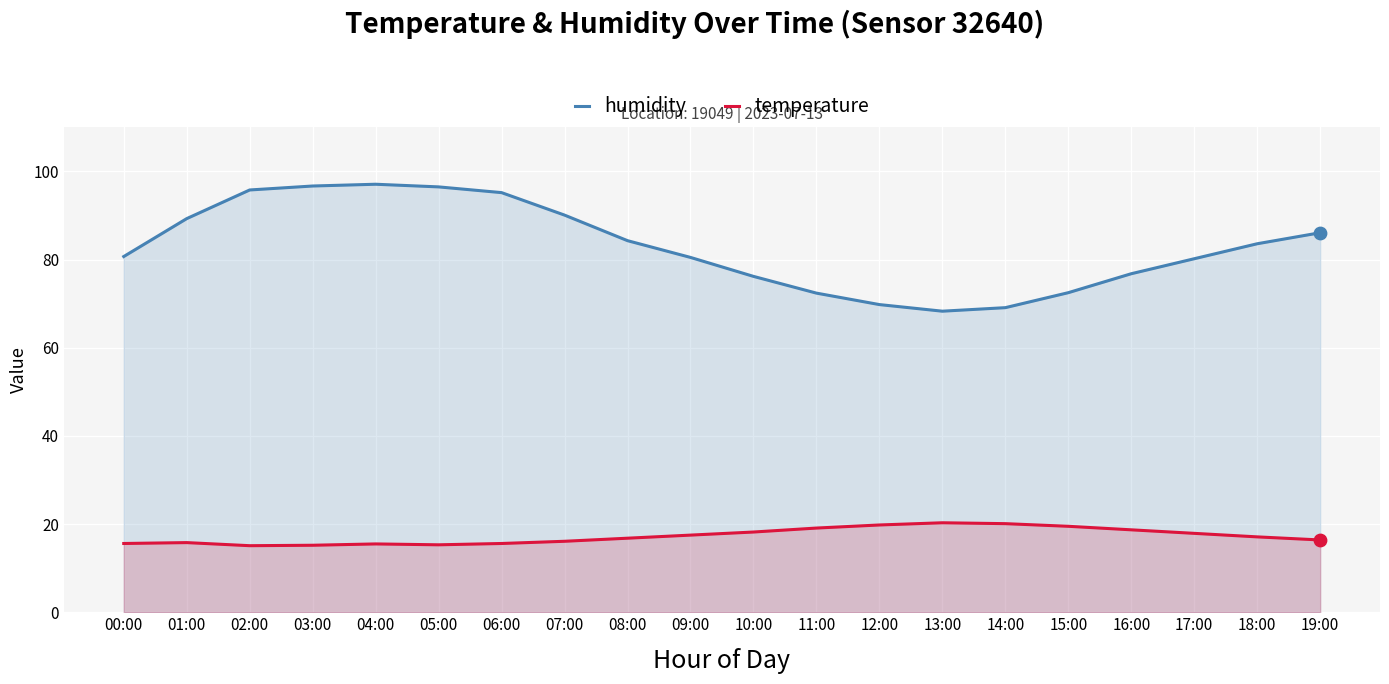

At how many categories does at least one series exceed 60?

20